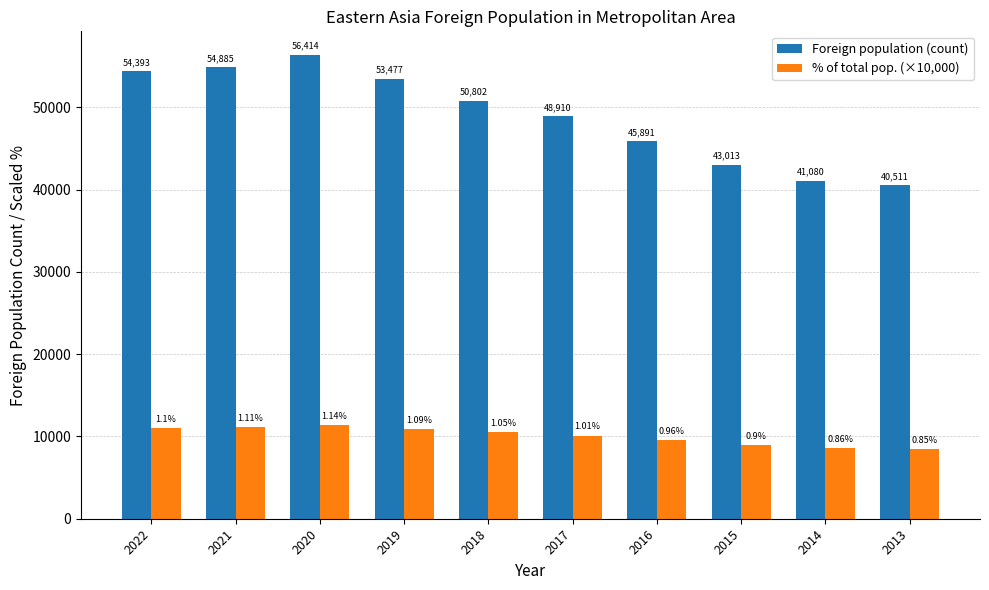

The Foreign population (count) series shows 86905.7 at 2021. True or false?

False